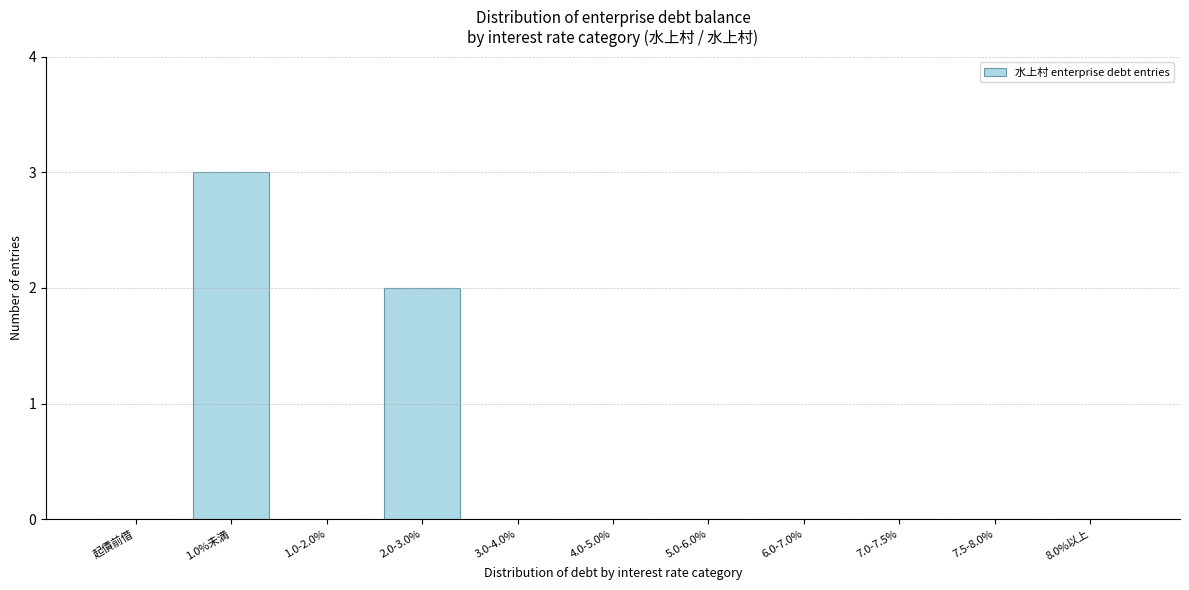

Reading left to right, what are all the values shown in this chart?

起債前借=0	1.0%未満=3	1.0-2.0%=0	2.0-3.0%=2	3.0-4.0%=0	4.0-5.0%=0	5.0-6.0%=0	6.0-7.0%=0	7.0-7.5%=0	7.5-8.0%=0	8.0%以上=0